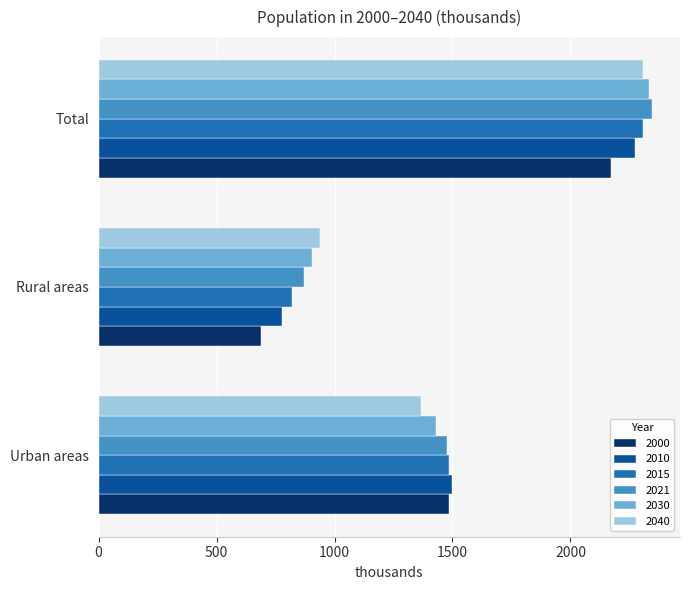

Which series changed the most between Urban areas and Total?

2040